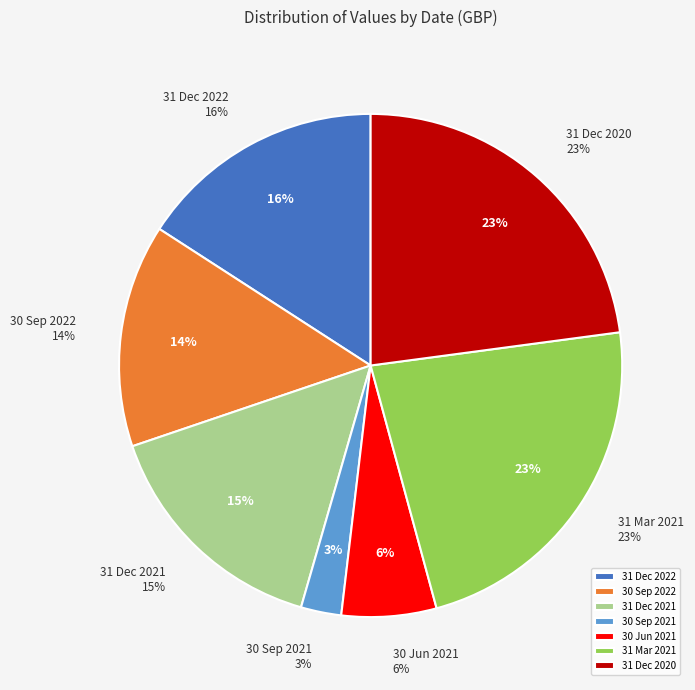

Which has a higher value, 31 Dec 2020 or 30 Jun 2021?

31 Dec 2020